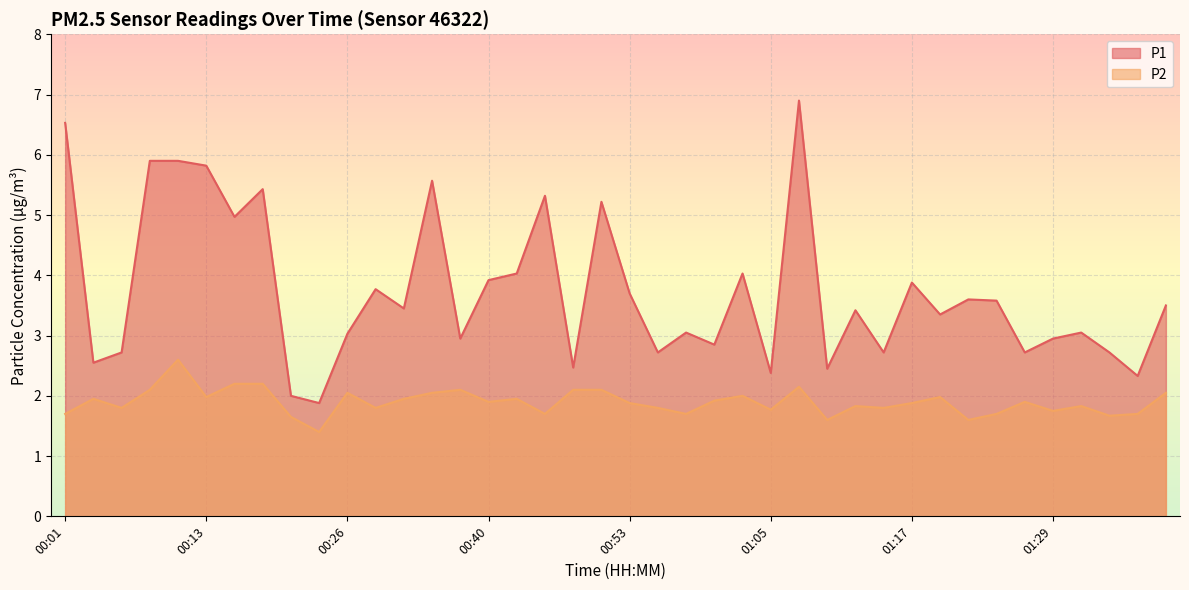

Which series has the largest range (max minus min)?

P1